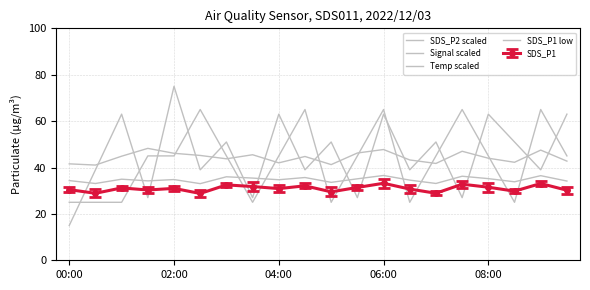

True or false: SDS_P1 low has more than 1 interior local peaks.

True